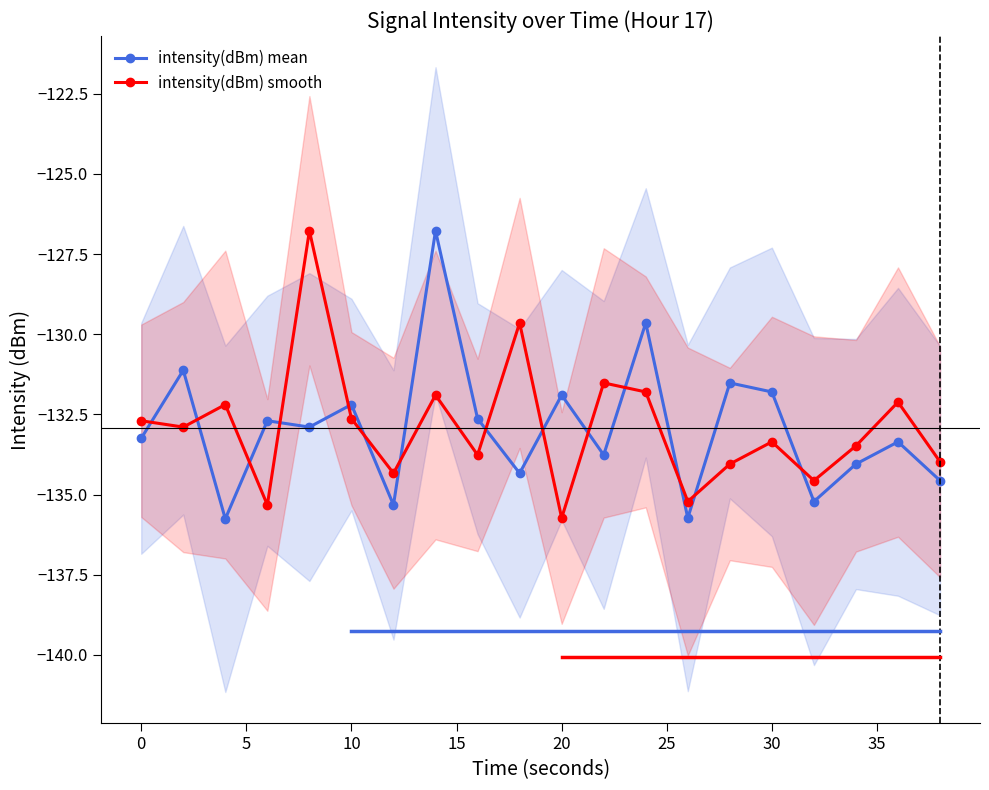

At how many categories does at least one series exceed -133?

15